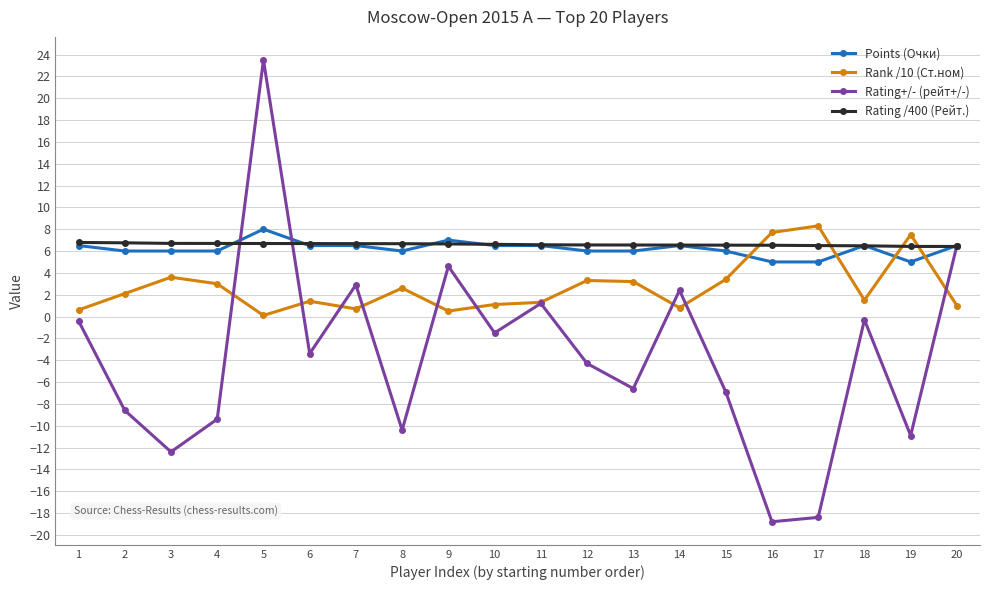

At which category is the sum across all series the highest?

5